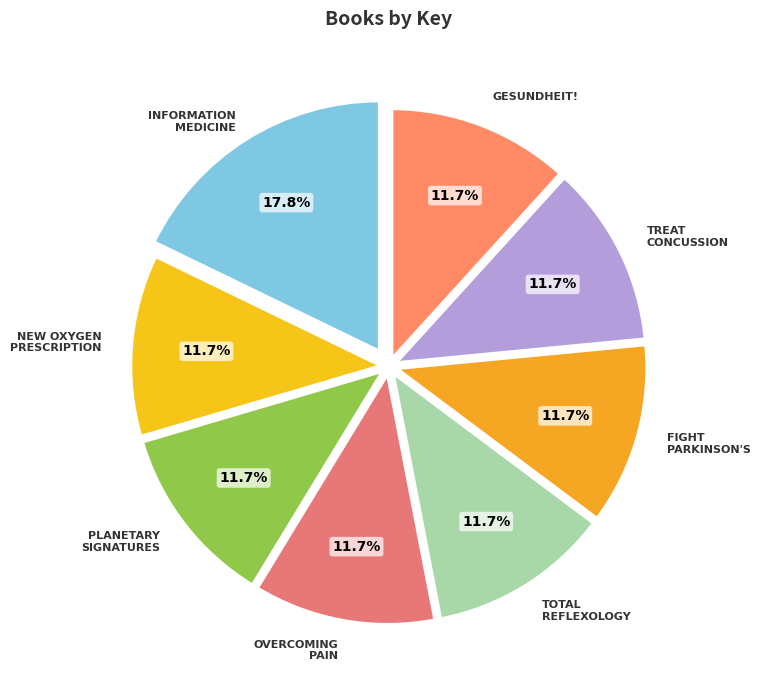

Does any single category account for the majority?

No